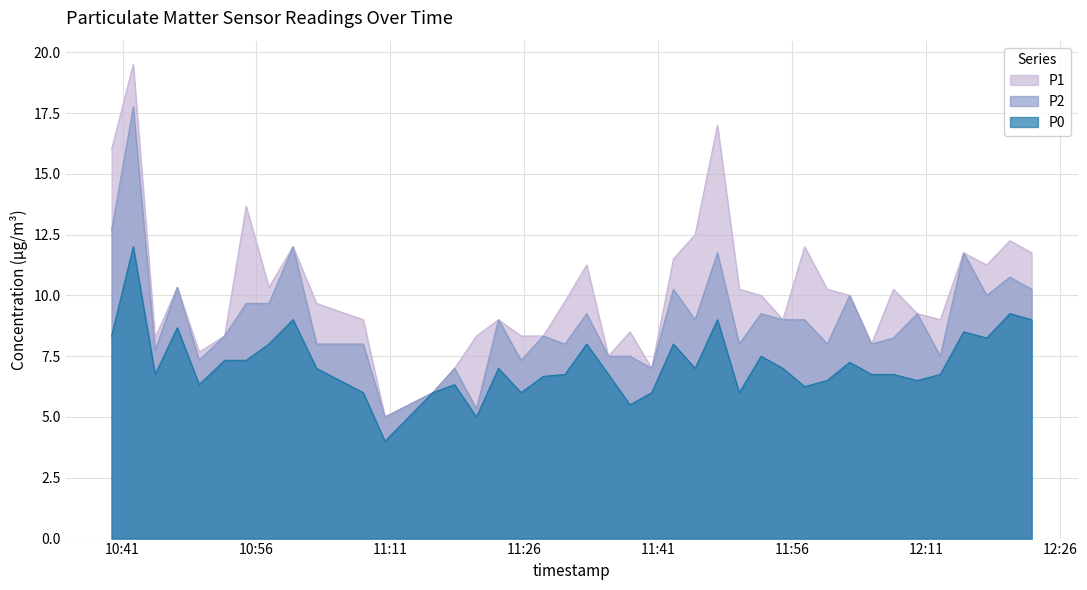

Rank the series by their maximum value, from lowest to highest.

P0, P2, P1